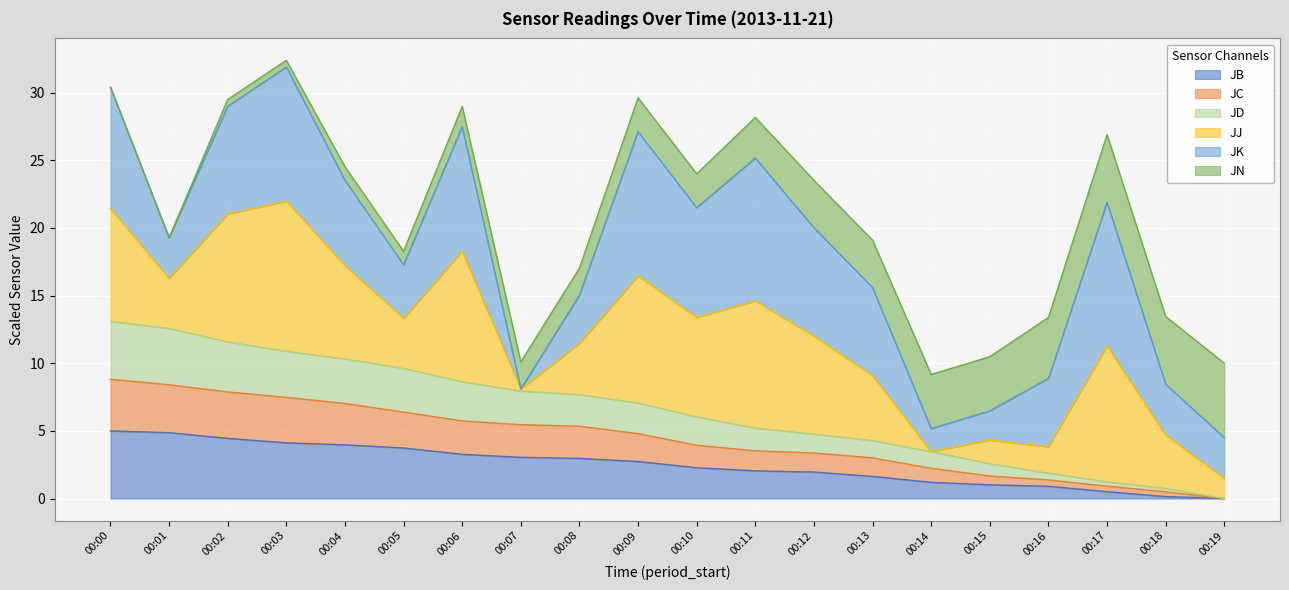

The JB series shows 0.9 at 00:07. True or false?

False